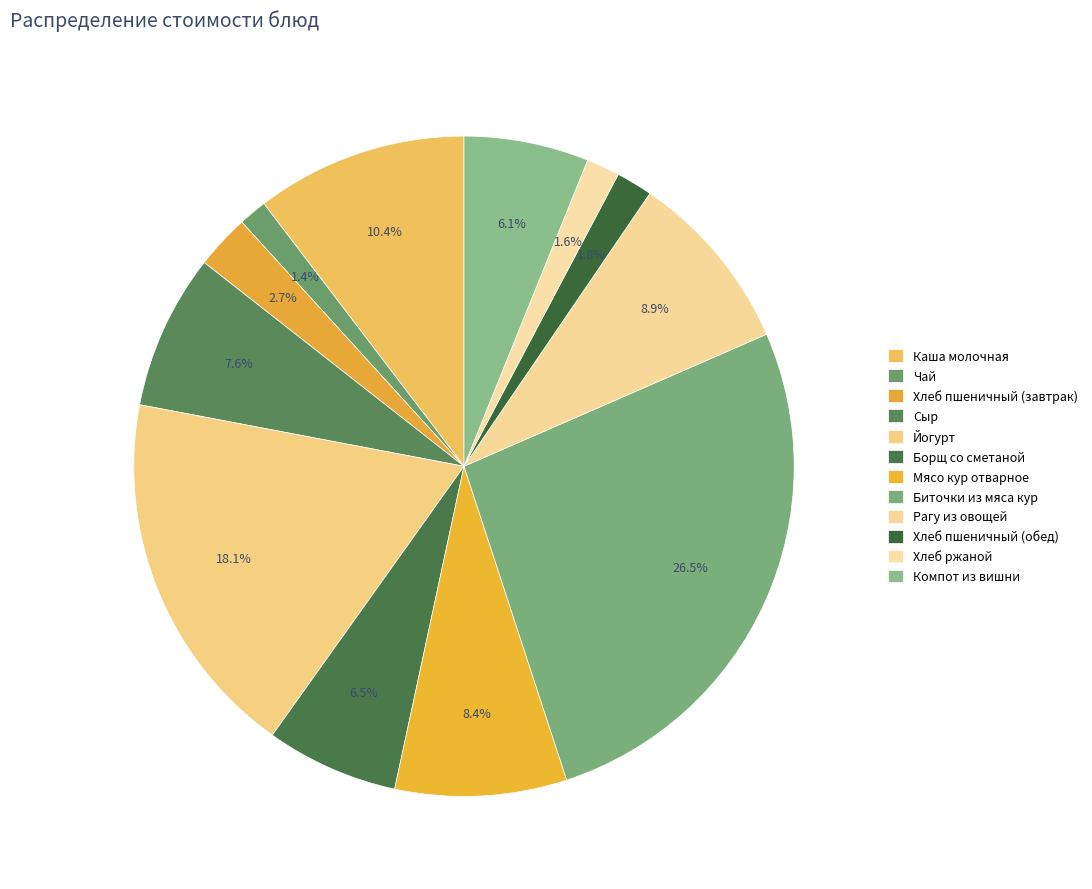

What is the largest slice in the pie chart?

Биточки из мяса кур